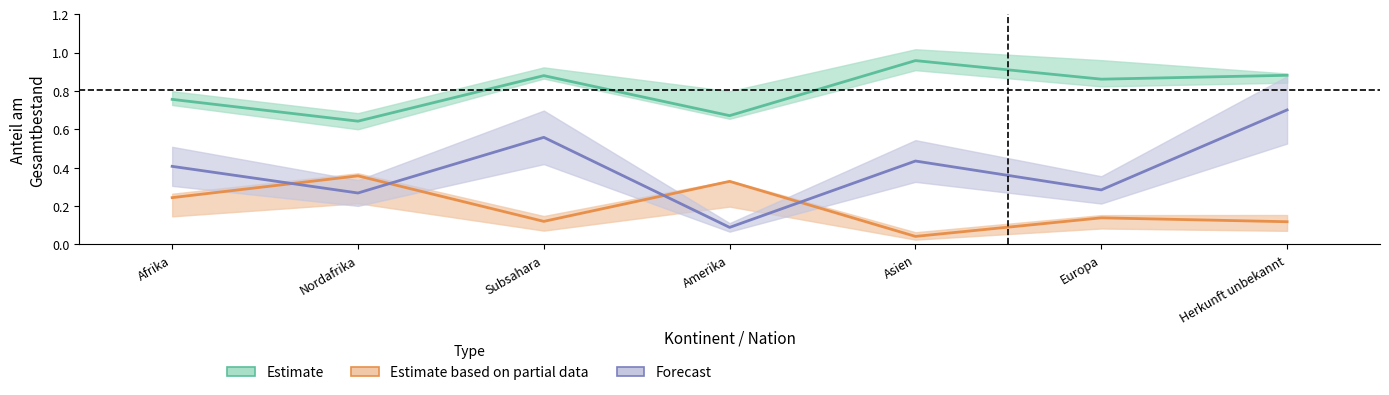

True or false: Estimate (Total RU Asyl) and Estimate based on partial data (Total RU AIG) intersect in this chart.

False